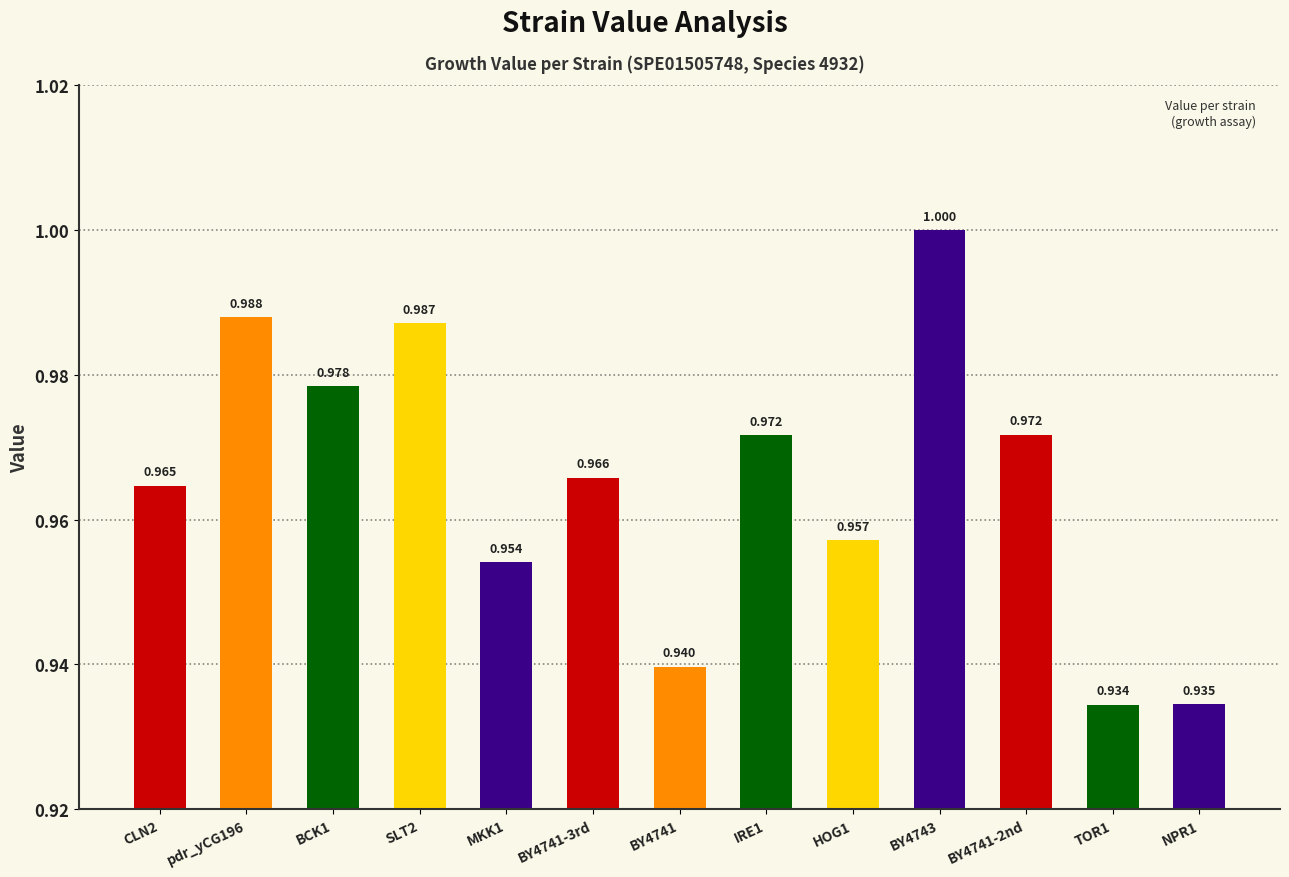

Rank the categories by value from lowest to highest.

TOR1, NPR1, BY4741, MKK1, HOG1, CLN2, BY4741-3rd, IRE1, BY4741-2nd, BCK1, SLT2, pdr_yCG196, BY4743